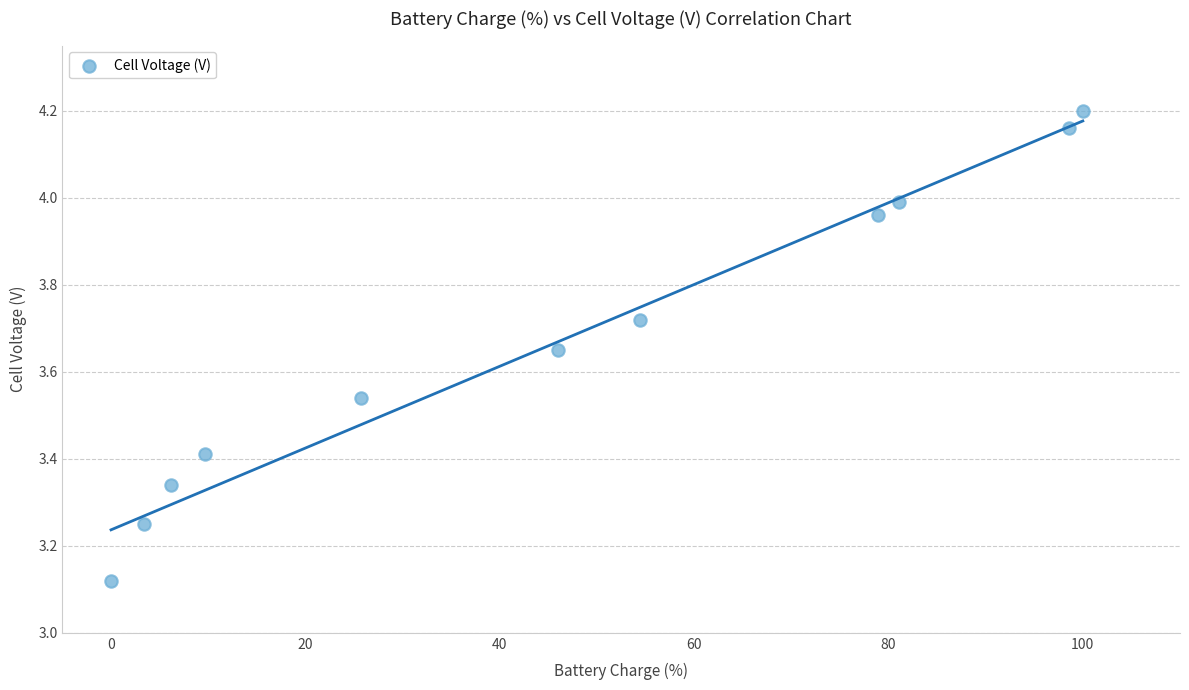

What is the range of Y values (max minus min)?

1.1